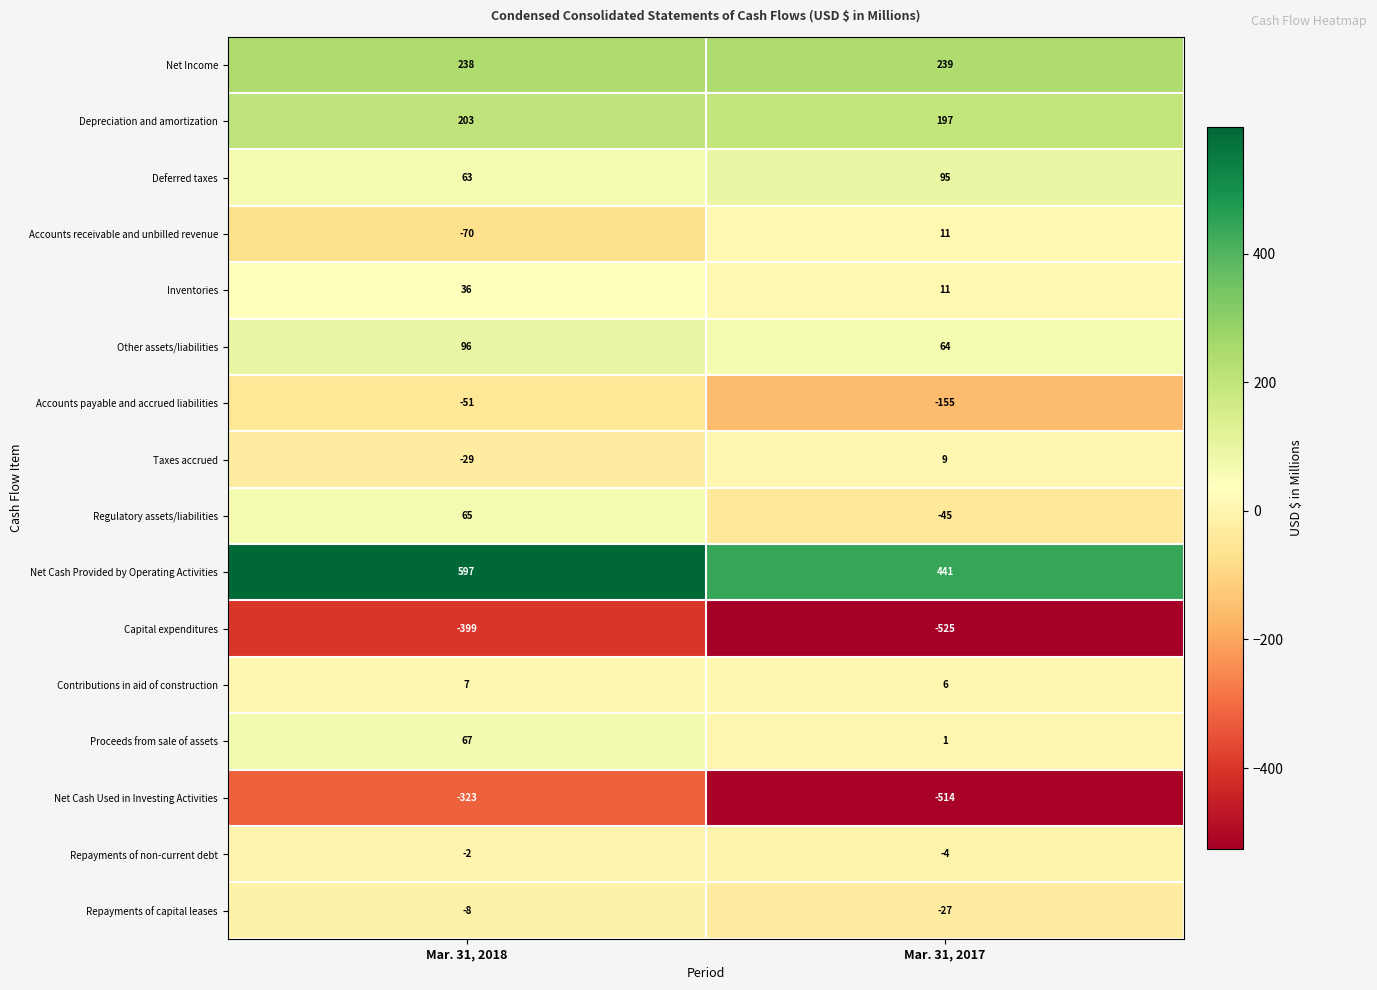

At which category is the sum across all series the highest?

Mar. 31, 2018